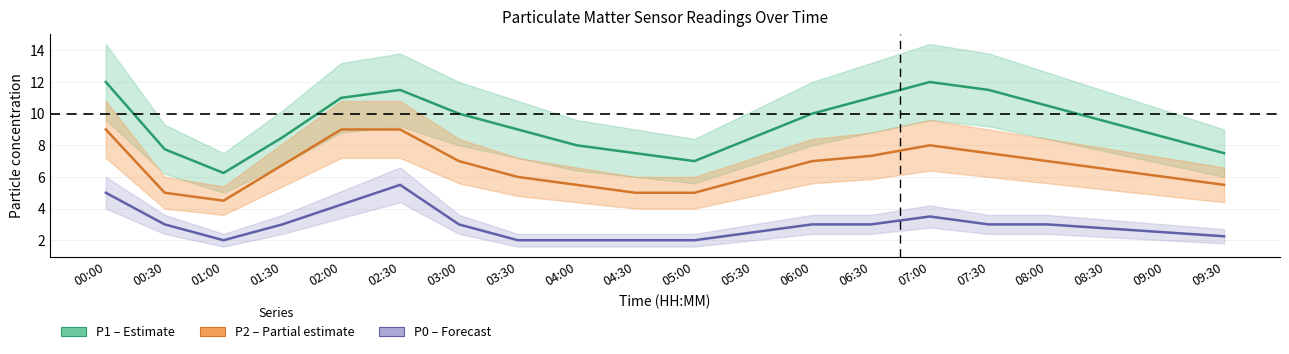

At how many categories does at least one series exceed 6?

20